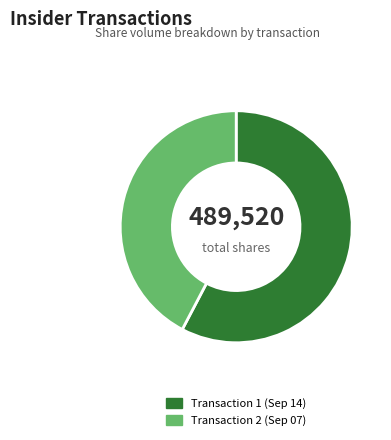

Which slice is the smallest?

Transaction 2 (Sep 07)